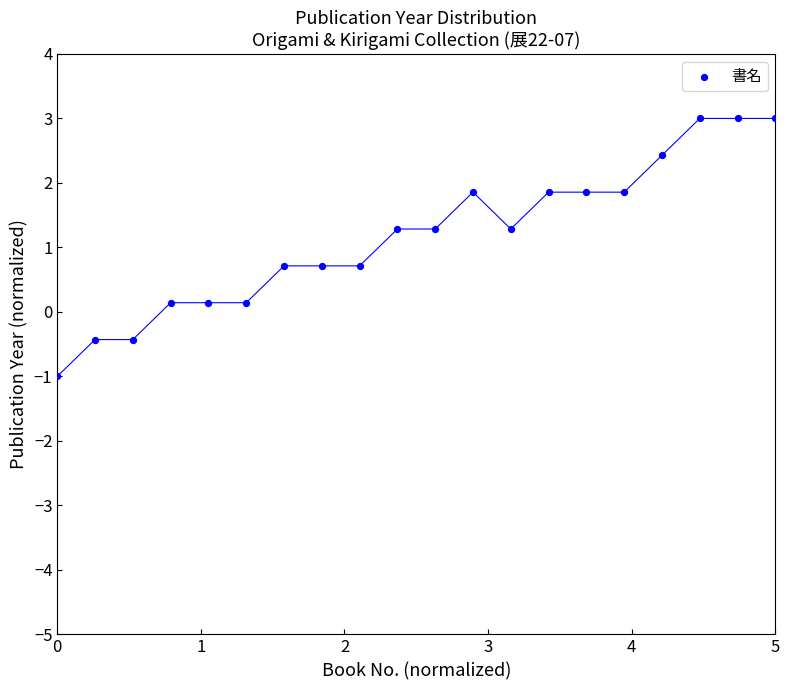

What is the range of Y values (max minus min)?

4.0